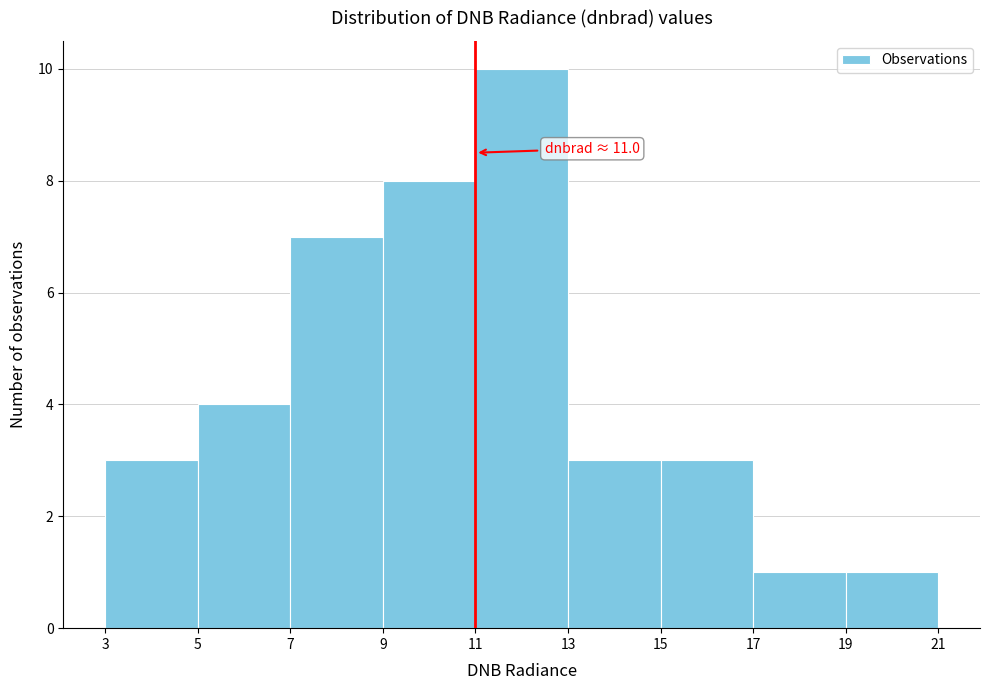

Over which range of the x-axis is the bar tallest?

11 to 13